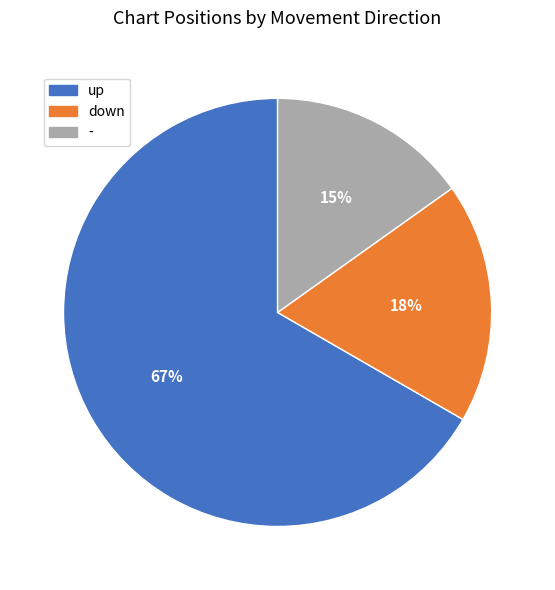

What percentage is the up slice, to the nearest percent?

67%